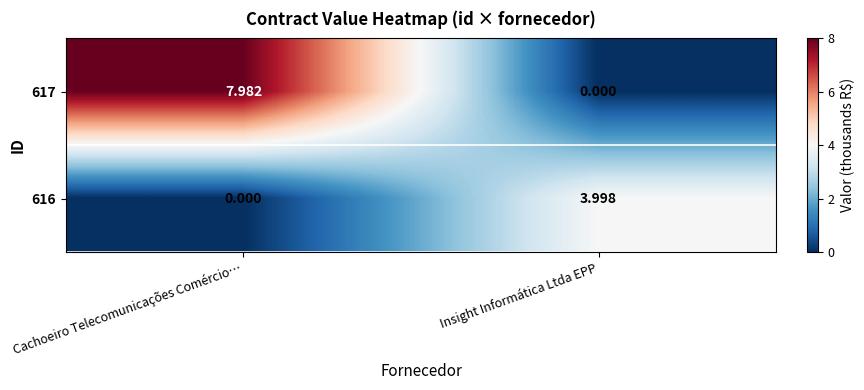

Where does the 617 series first go above 7?

Cachoeiro Telecomunicações Comércio…